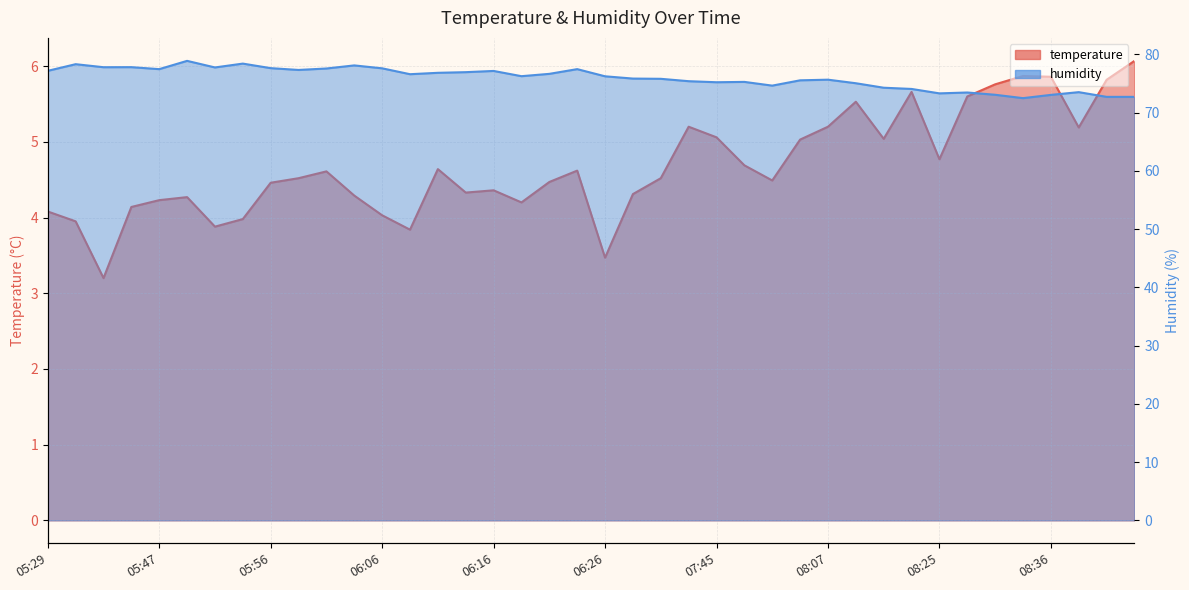

Is the value of humidity at 06:26 greater than the value of temperature at 05:49?

Yes